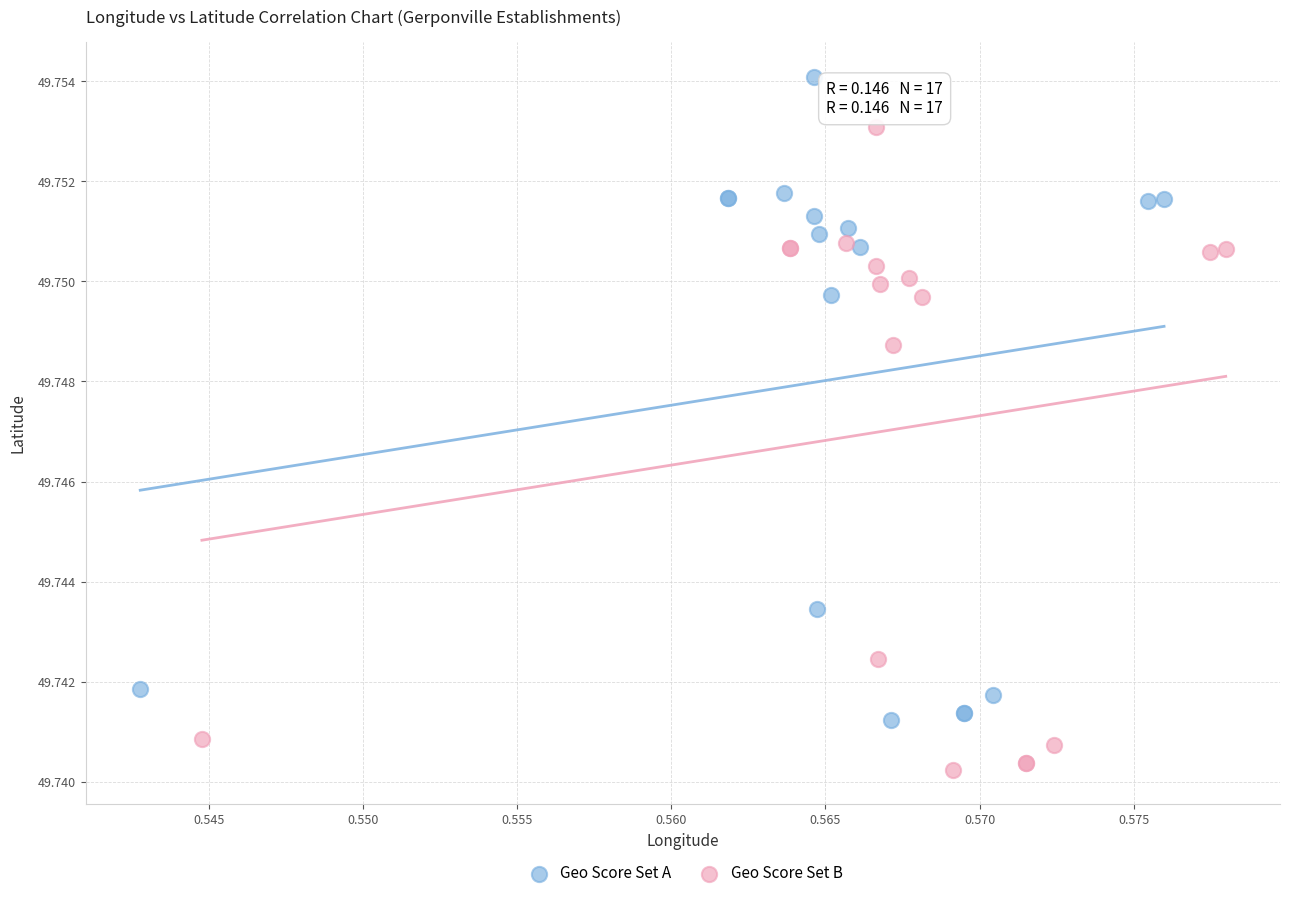

Which series contains the lowest Y value?

Geo Score Set B